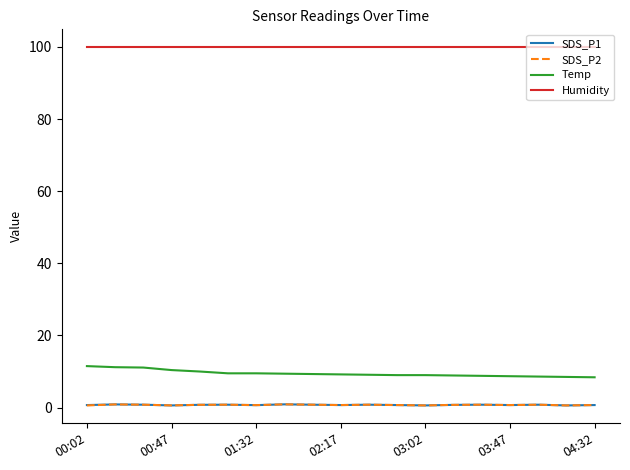

Which series has the largest range (max minus min)?

Temp